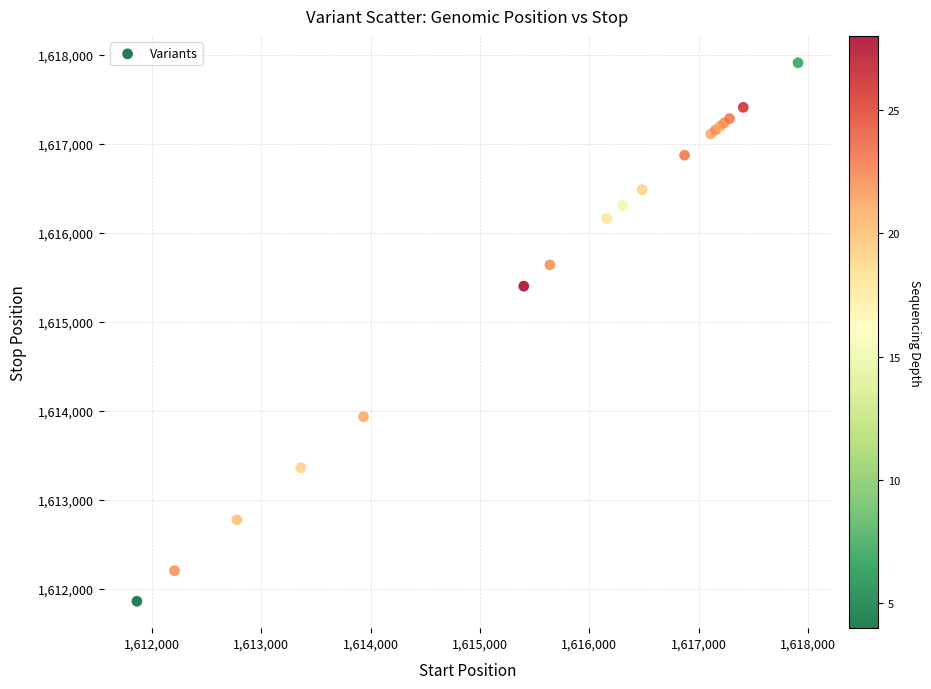

What Y value in the scatter plot is closest to 1614886?

1615401